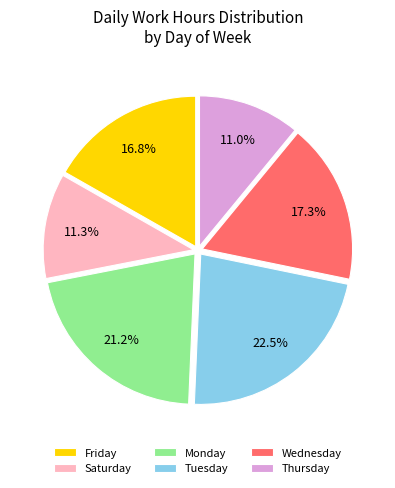

Count the number of slices in the pie.

6